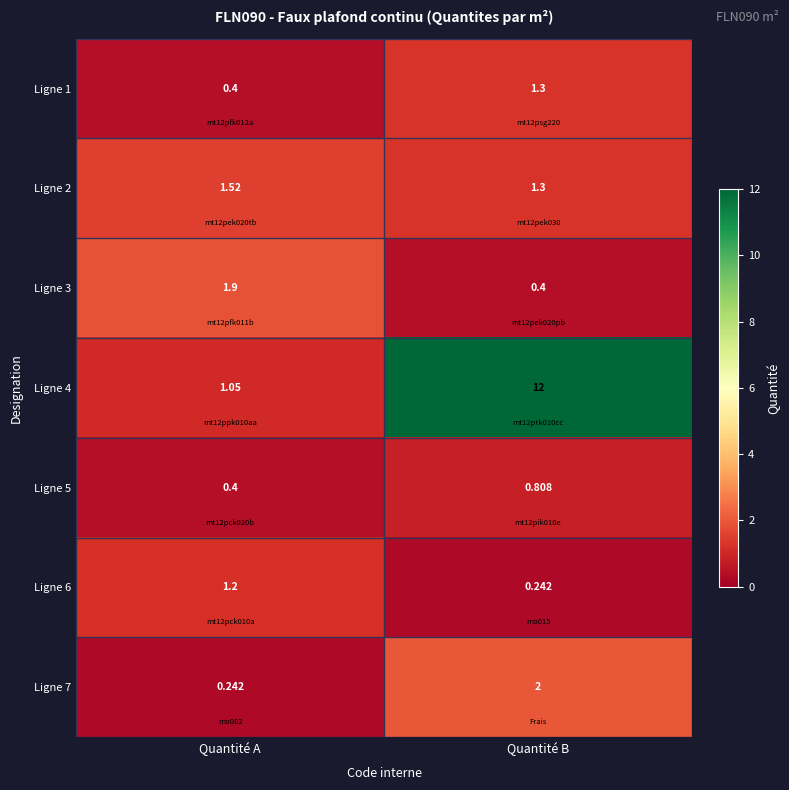

Where is Ligne 4 nearest to the value 6?

Quantité A